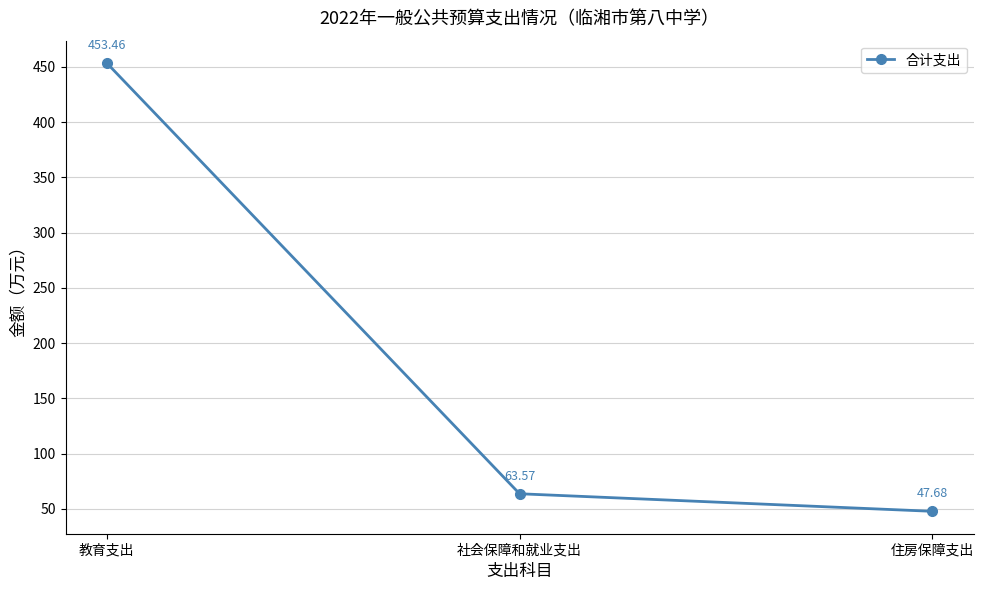

What is the difference between the maximum and minimum values?

405.8